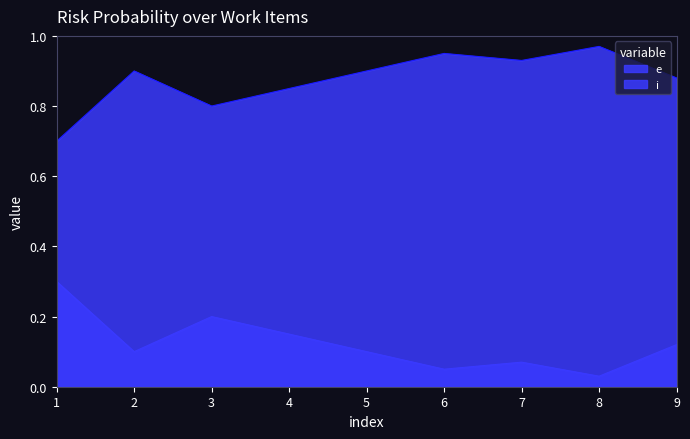

At which category does the chart reach its minimum across all series?

8